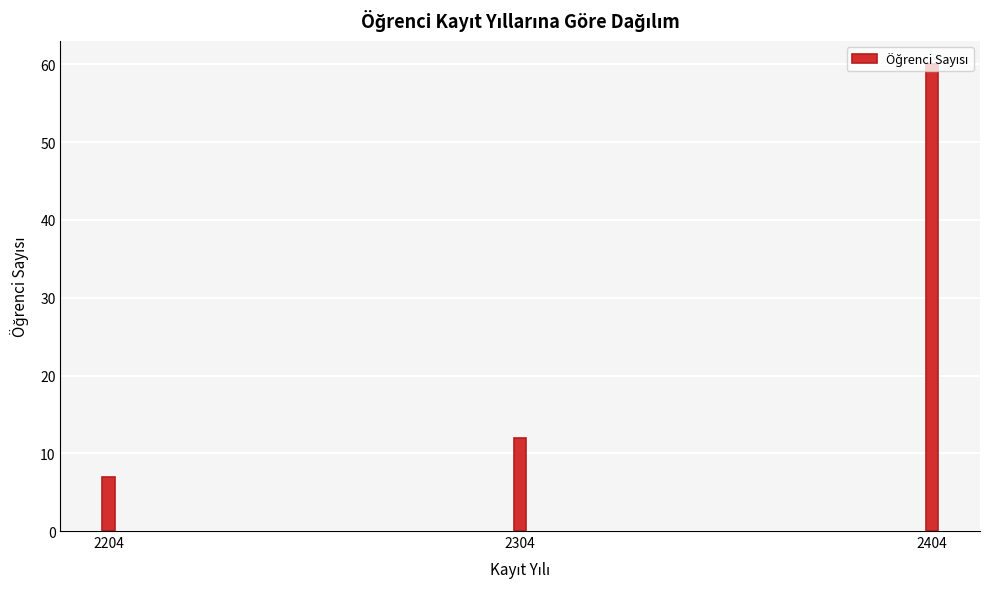

What is the difference between the second highest and minimum values?

5